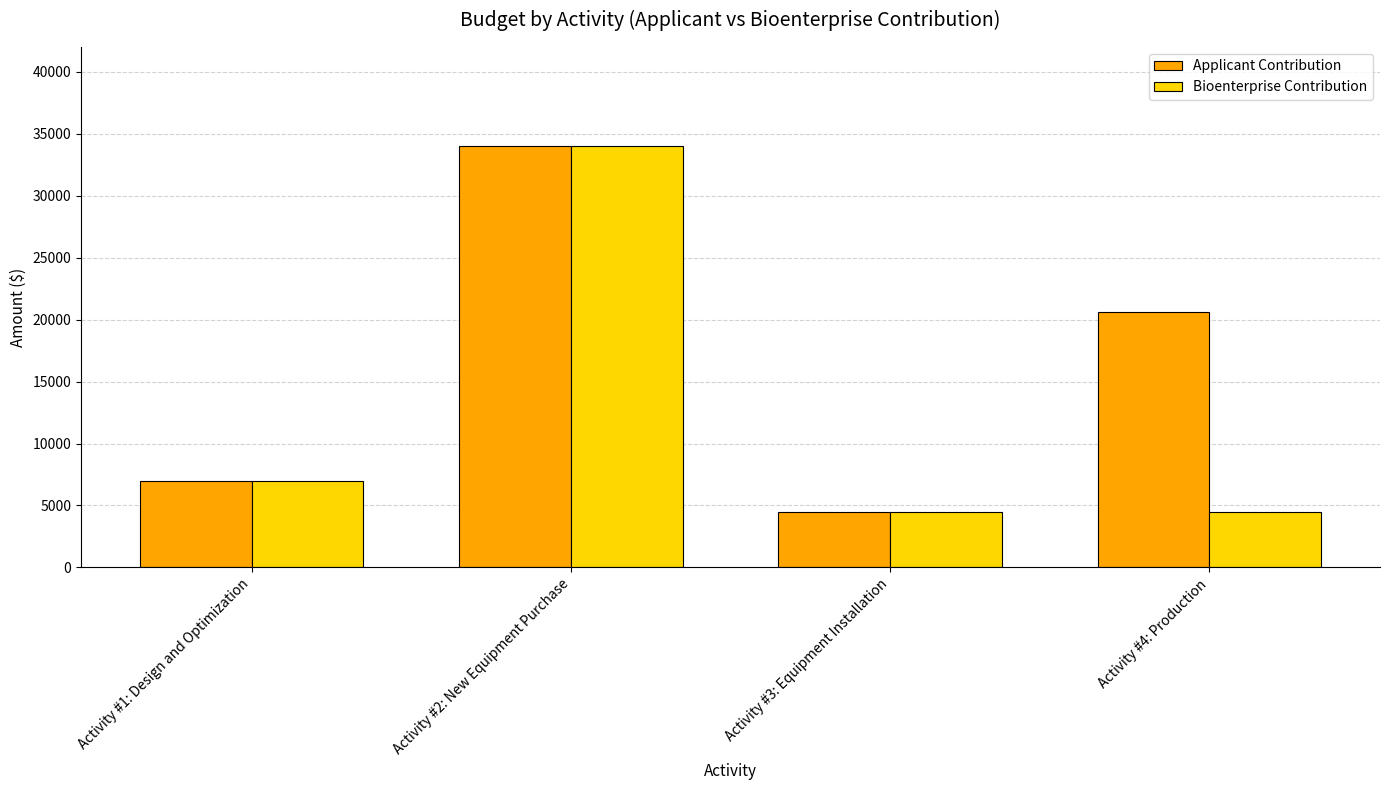

What is the label of the 3rd bar from the left?

Activity #3: Equipment Installation